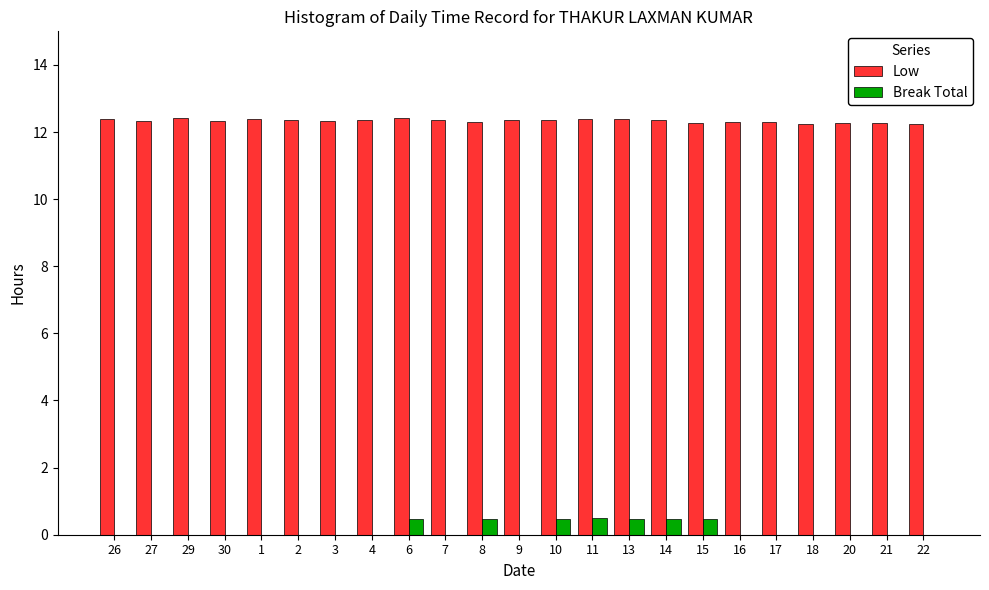

What is the sum of all Low values?

283.8